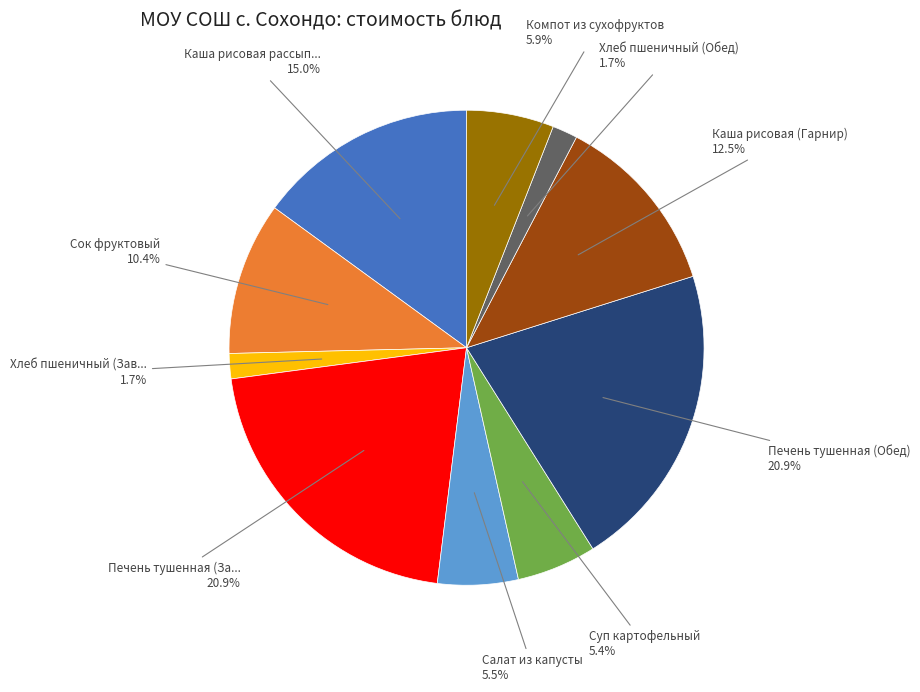

Is there a majority slice in this chart?

No